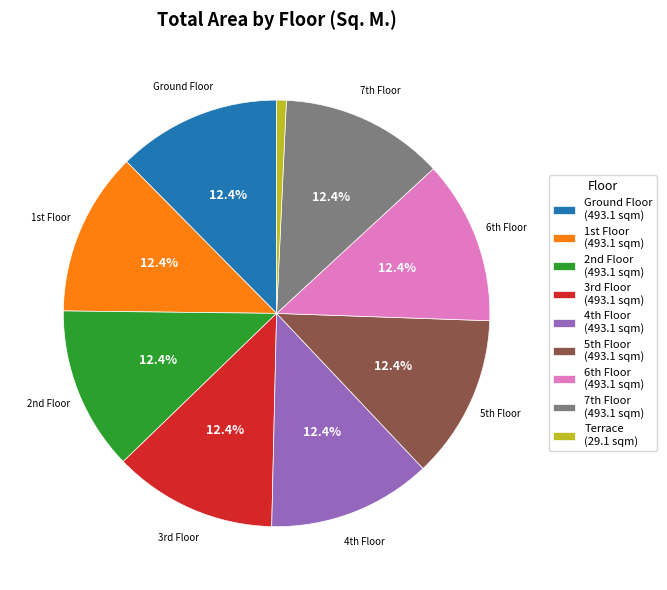

To the nearest percent, what is the average slice percentage?

11%